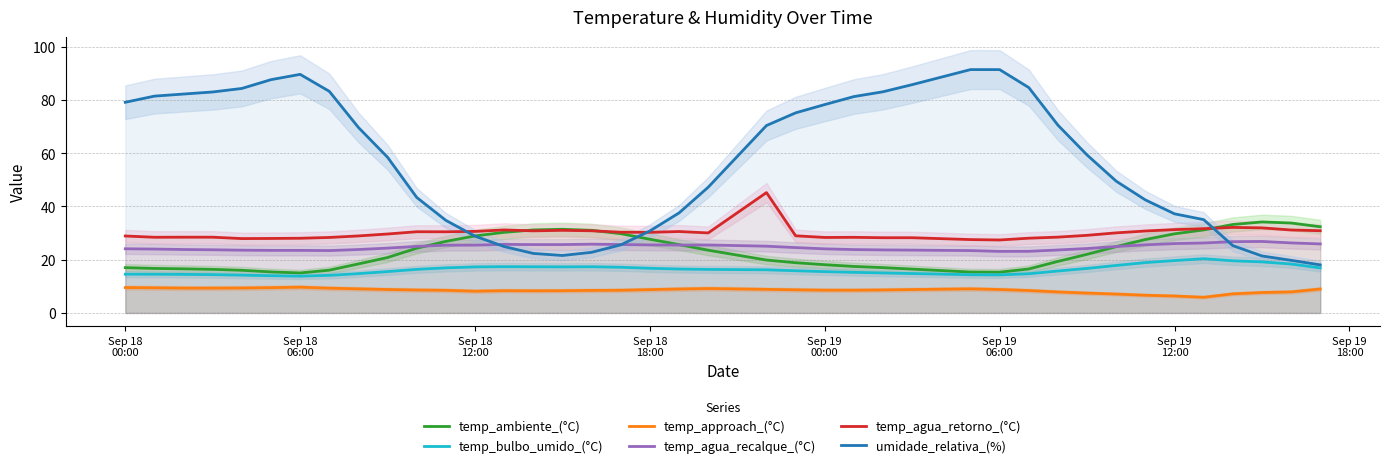

True or false: temp_agua_retorno_(°C) and temp_agua_recalque_(°C) cross at least once.

False